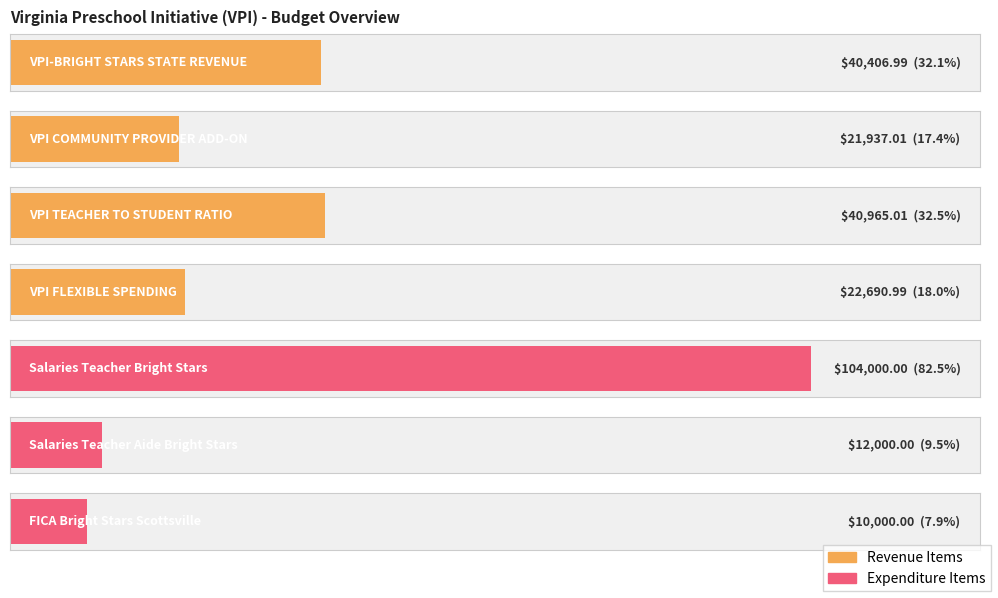

Rank the categories by value from highest to lowest.

Salaries Teacher Bright Stars Scottsville, VPI TEACHER TO STUDENT RATIO, VPI-BRIGHT STARS STATE REVENUE, VPI FLEXIBLE SPENDING, VPI COMMUNITY PROVIDER ADD-ON, Salaries Teacher Aide Bright Stars Scottsville, FICA Bright Stars Scottsville